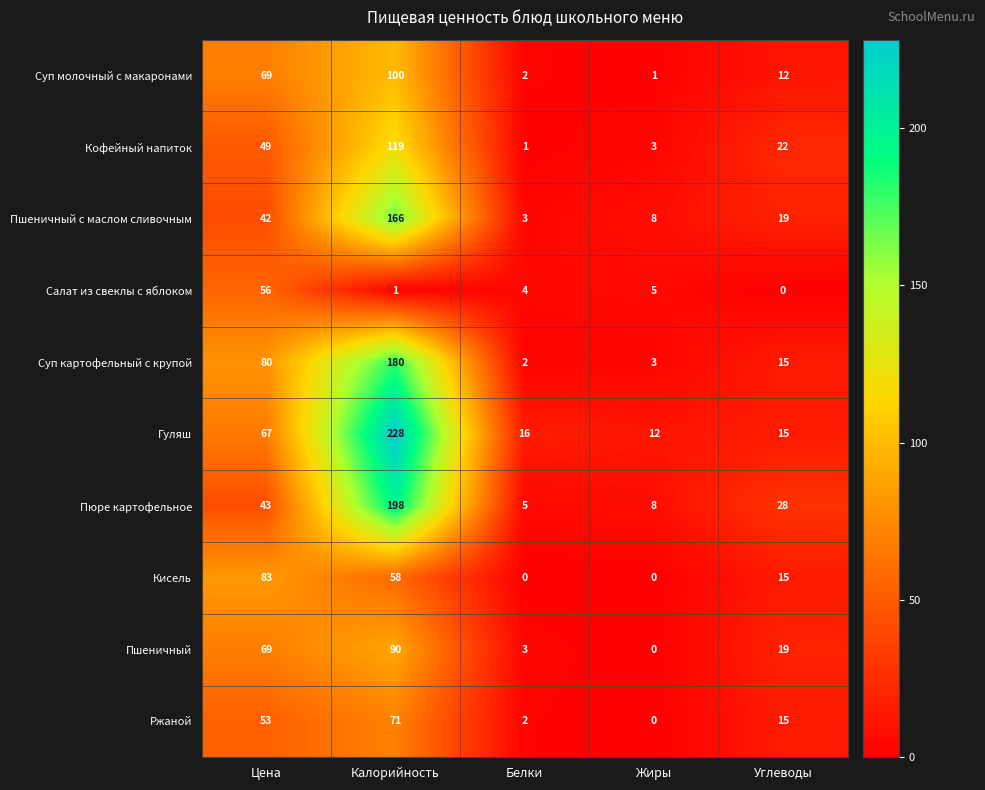

At how many categories does at least one series exceed 141?

1